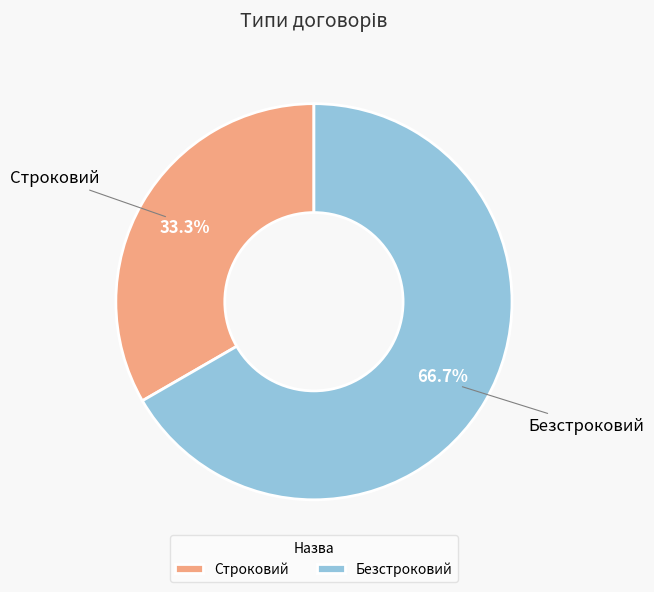

How many segments does this pie chart have?

2